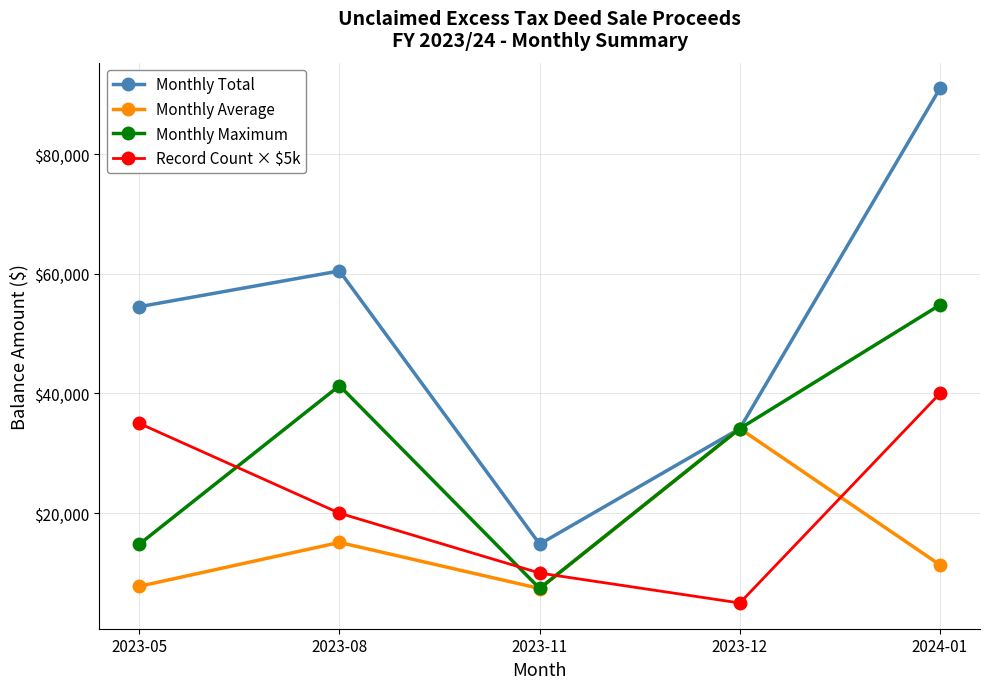

Which series has the largest range (max minus min)?

Monthly Total